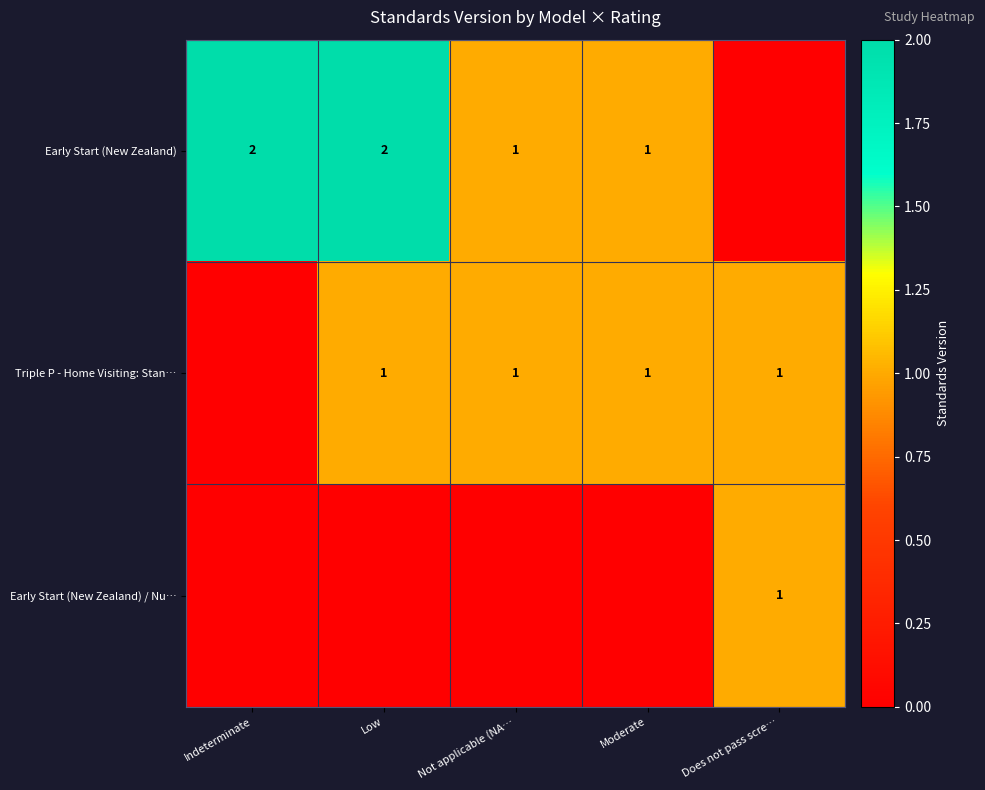

At which category is the sum across all series the highest?

Low